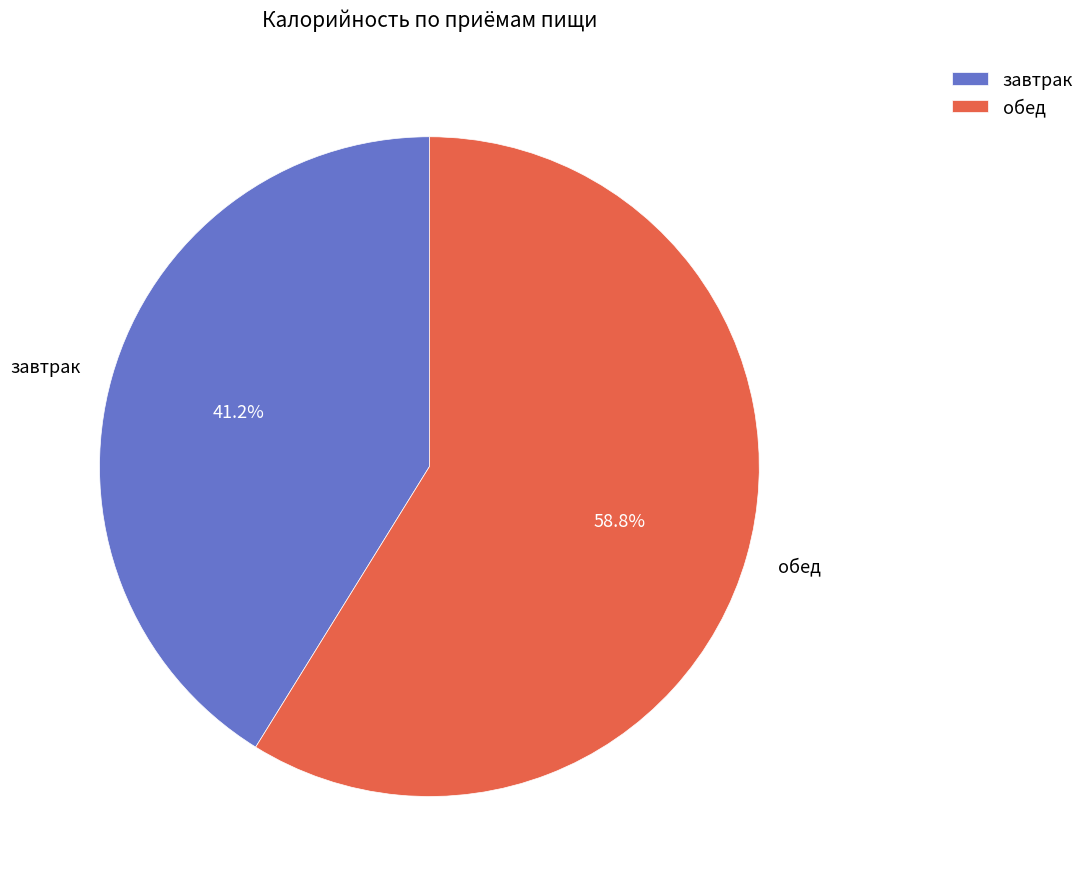

Rank the categories by value from lowest to highest.

завтрак, обед